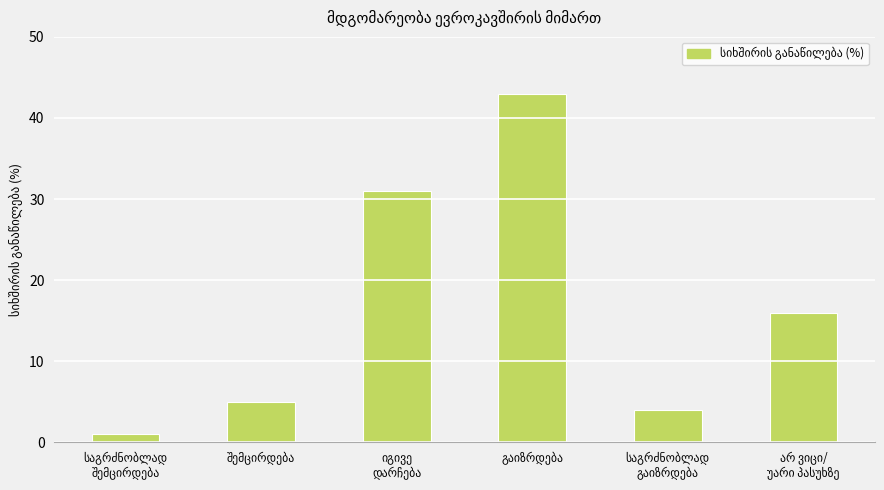

How many values are below 16?

3